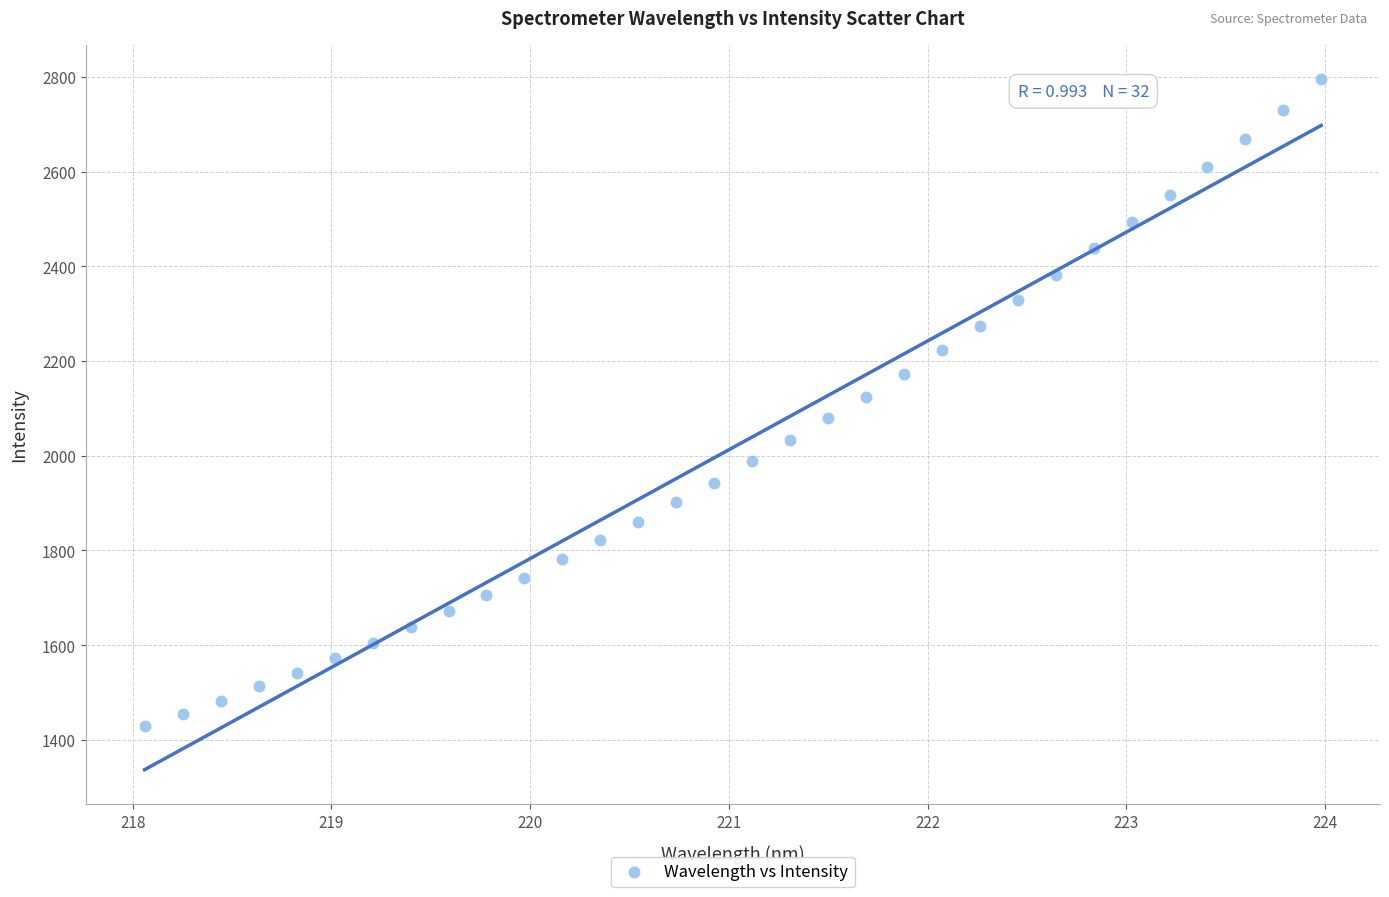

What is the range of Y values (max minus min)?

1365.2